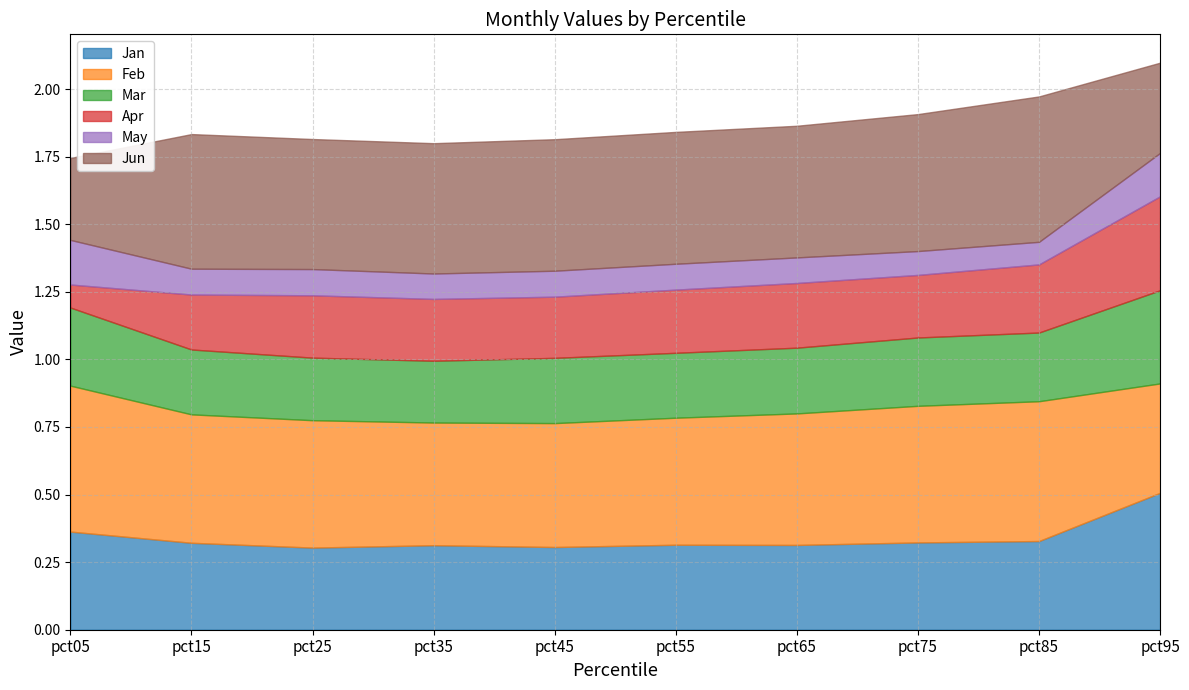

What is the total value across all series at pct35?

1.8